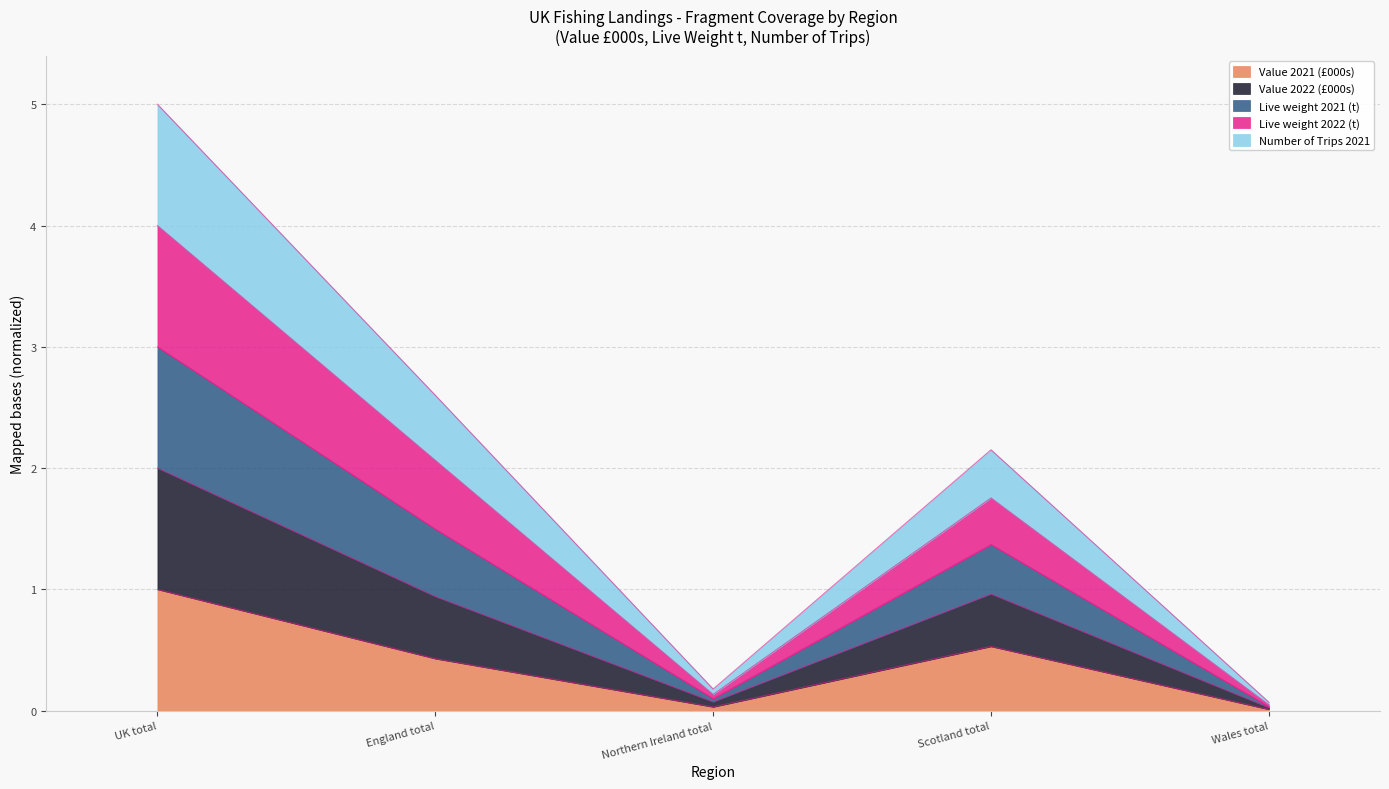

What is the greatest value displayed?

5.0